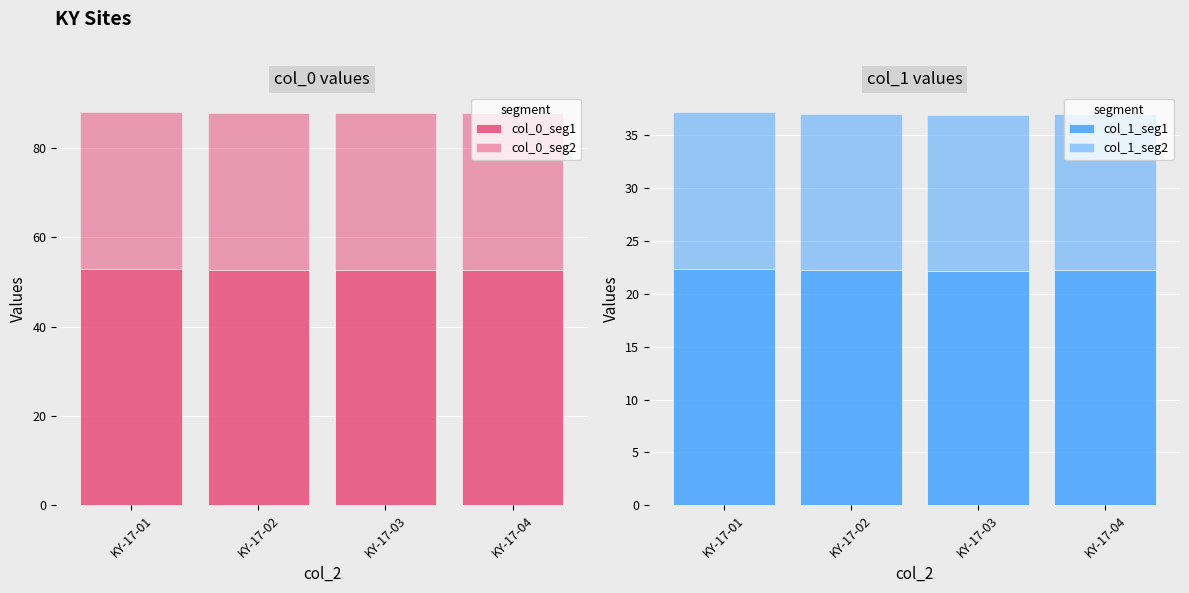

Which has a higher value, KY-17-01 or KY-17-02?

KY-17-01